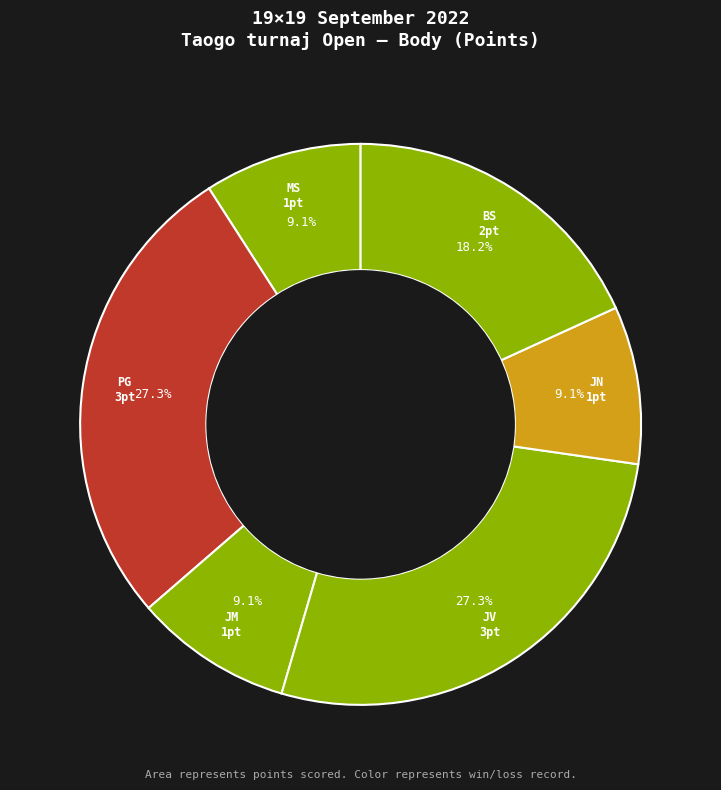

How many segments does this pie chart have?

6